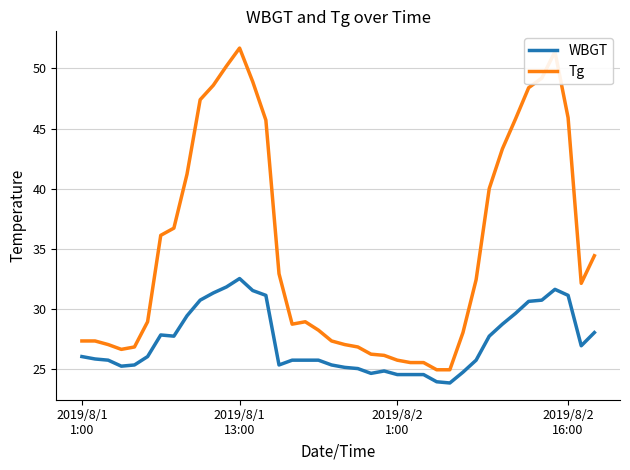

What are all the series names shown in the legend?

WBGT, Tg